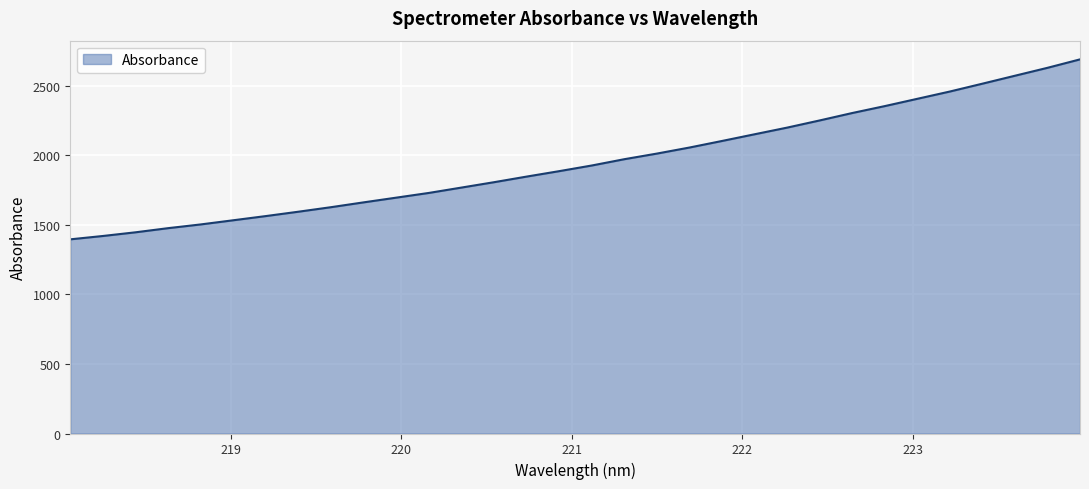

What is the smallest value displayed?

1396.8